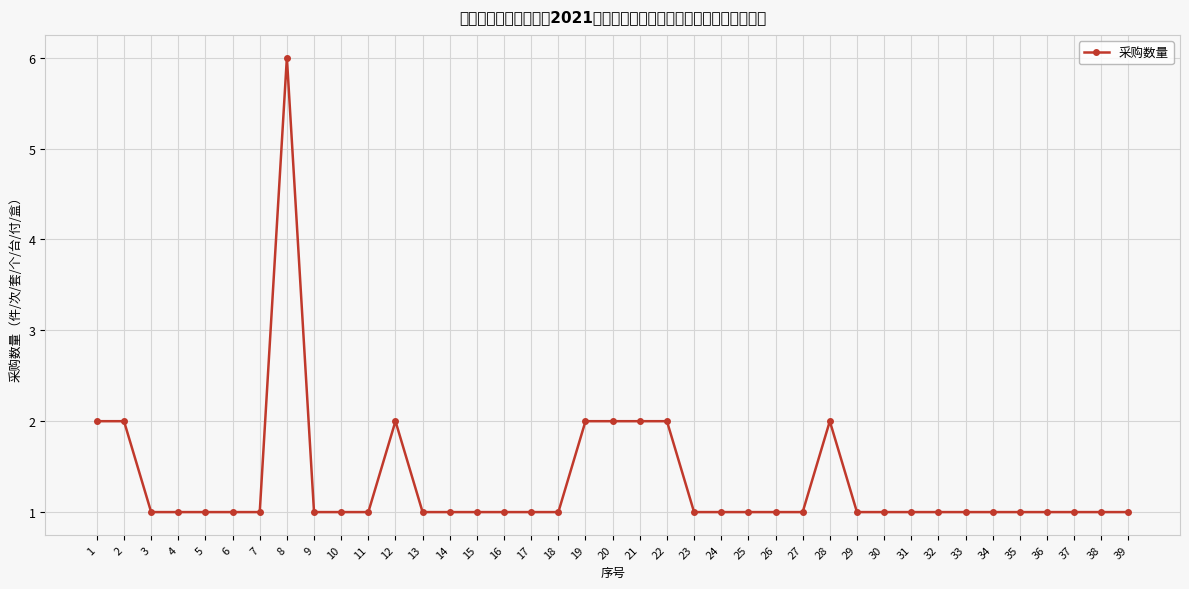

What is the ratio of the value at 34 to the value at 3?

1.0